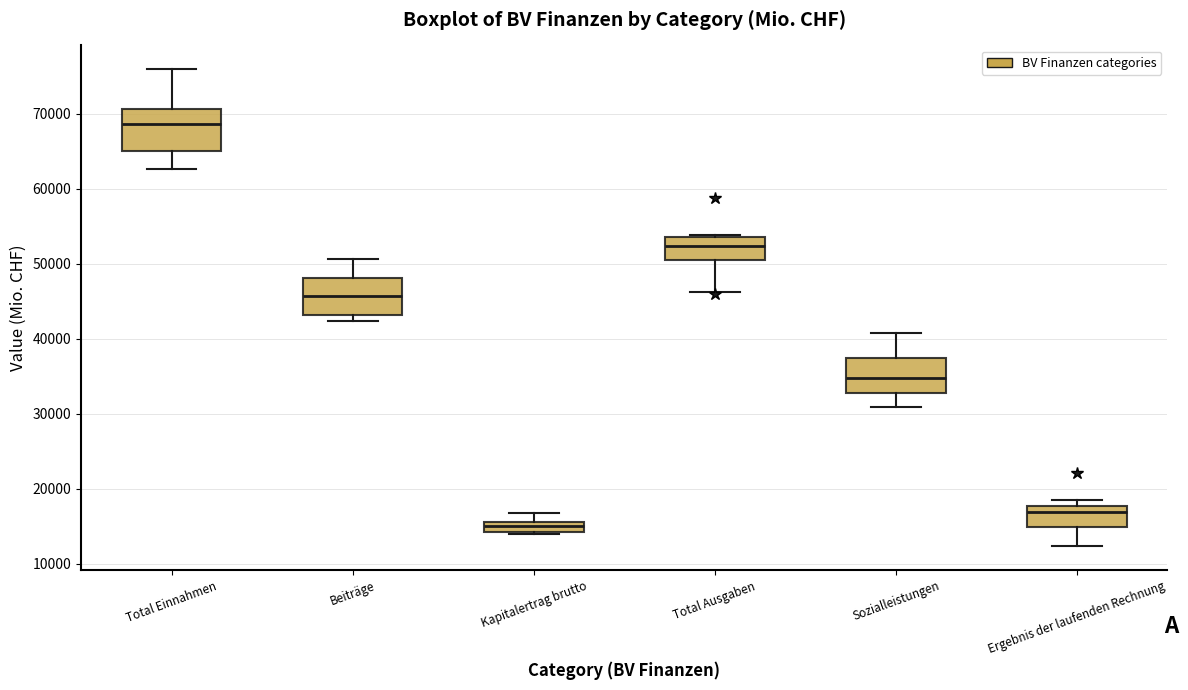

Which box's median line is the highest?

Total Einnahmen